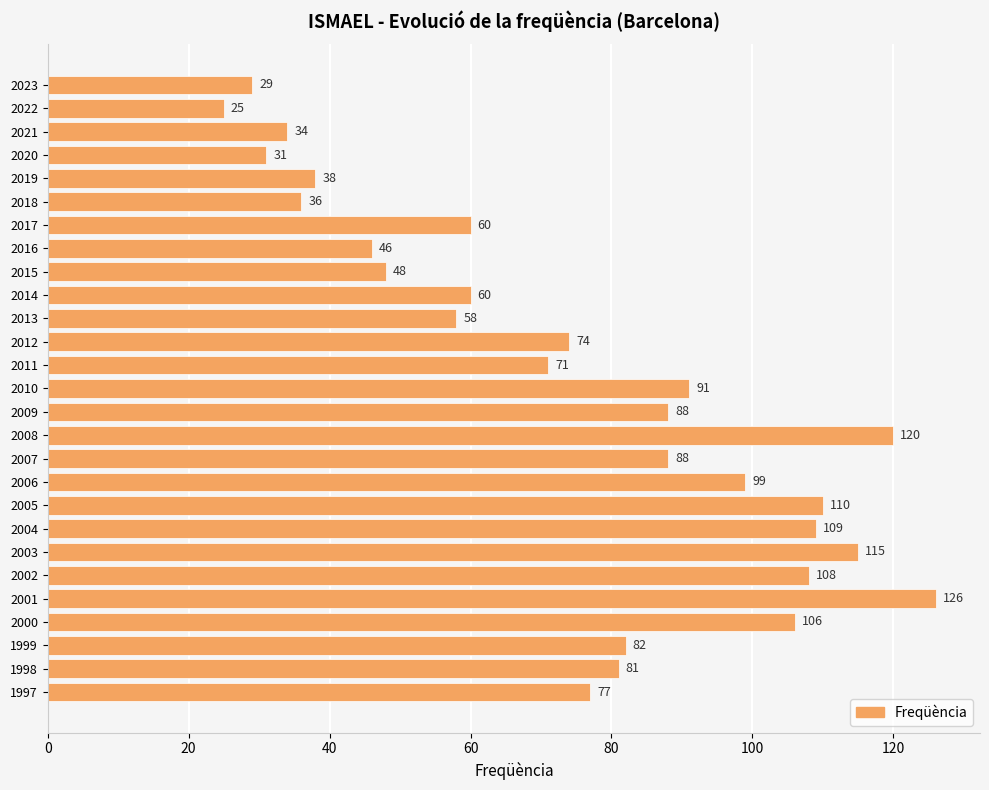

Reading top to bottom, transcribe all the data shown in this chart.

2023=29	2022=25	2021=34	2020=31	2019=38	2018=36	2017=60	2016=46	2015=48	2014=60	2013=58	2012=74	2011=71	2010=91	2009=88	2008=120	2007=88	2006=99	2005=110	2004=109	2003=115	2002=108	2001=126	2000=106	1999=82	1998=81	1997=77